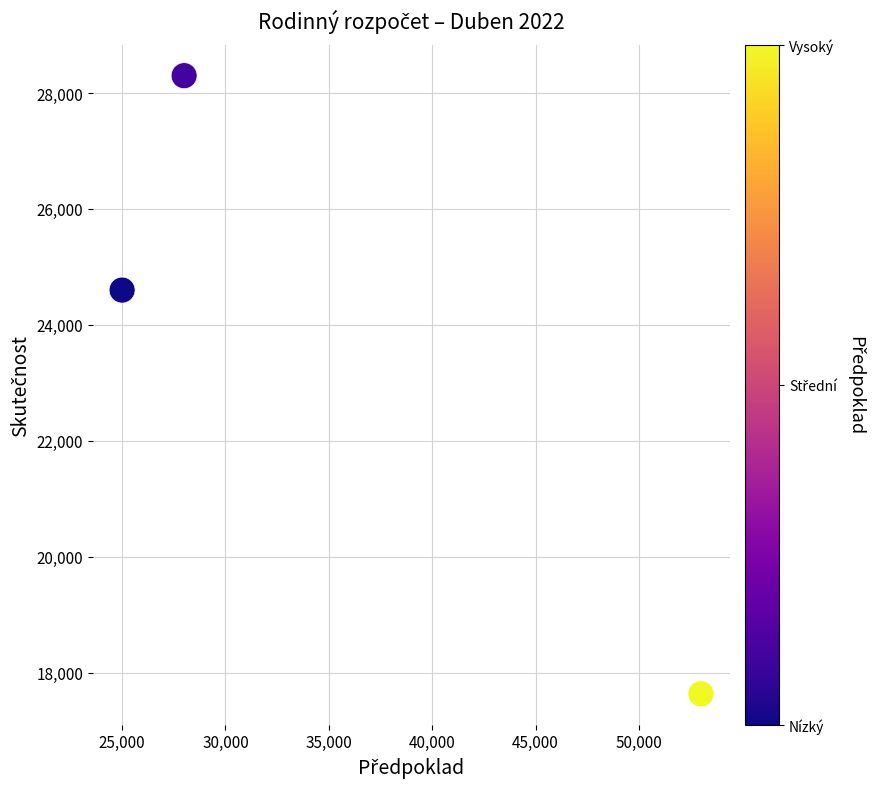

What Y value in the scatter plot is closest to 22966?

24600.0